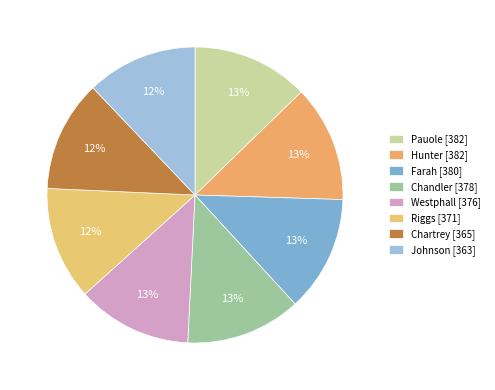

To the nearest percent, what is the average slice percentage?

12%